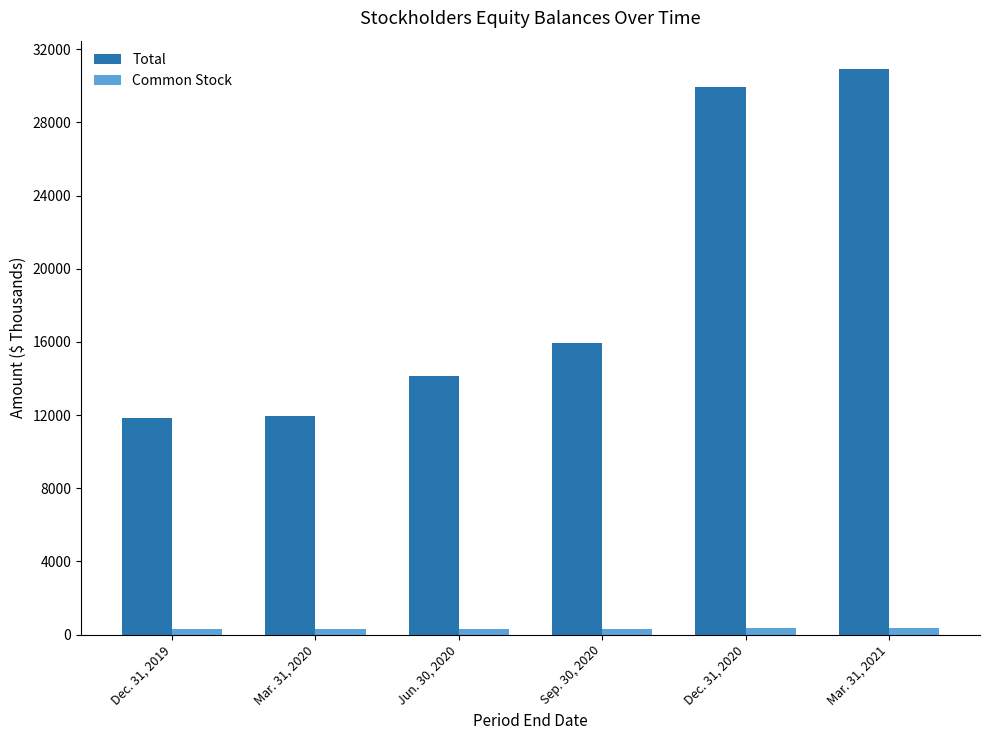

Which label corresponds to the largest value in the chart?

Mar. 31, 2021